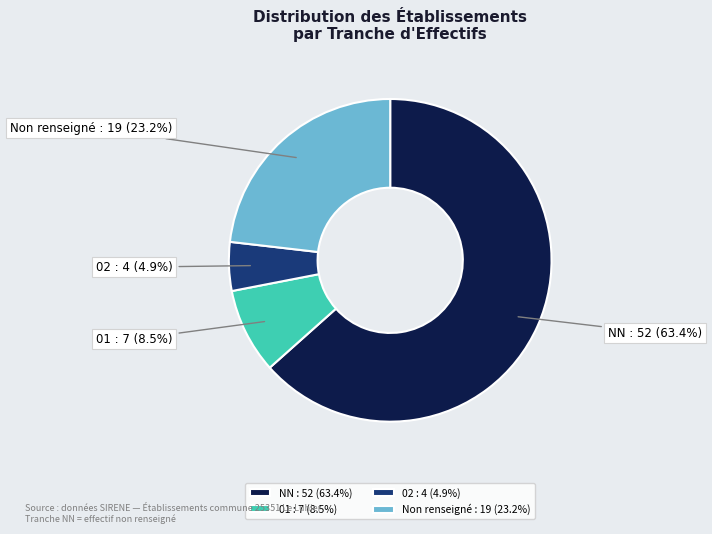

Count the number of slices in the pie.

4